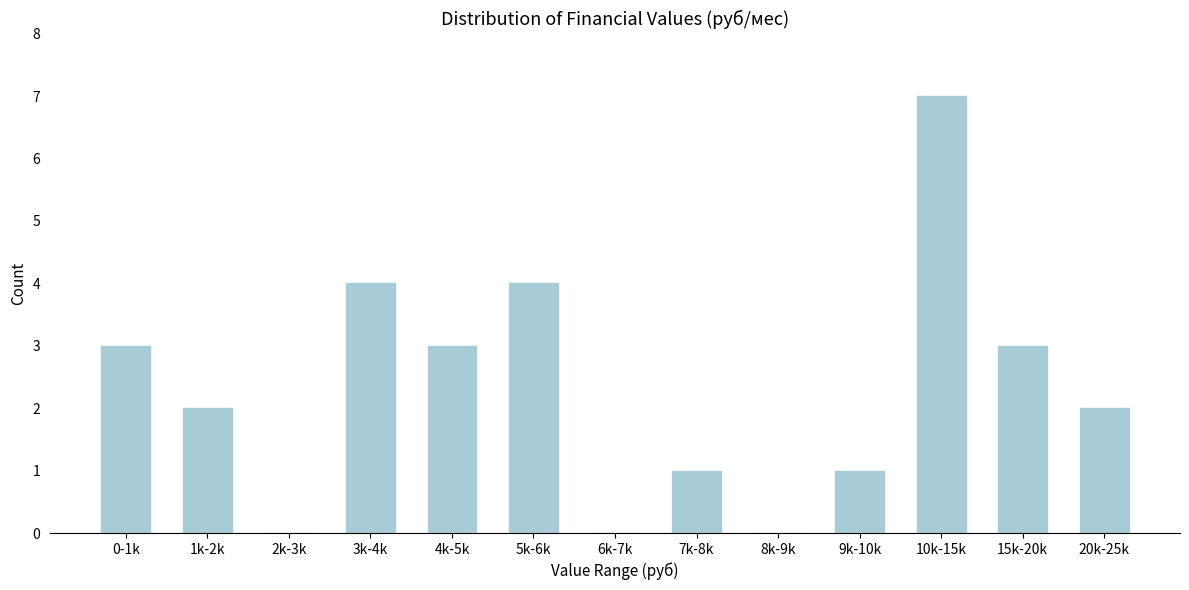

Reading left to right, list all the values displayed in this chart.

0-1k=3	1k-2k=2	2k-3k=0	3k-4k=4	4k-5k=3	5k-6k=4	6k-7k=0	7k-8k=1	8k-9k=0	9k-10k=1	10k-15k=7	15k-20k=3	20k-25k=2